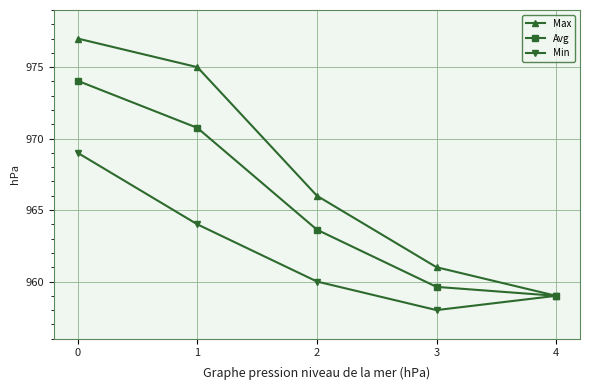

Which series has the largest total across all categories?

Max